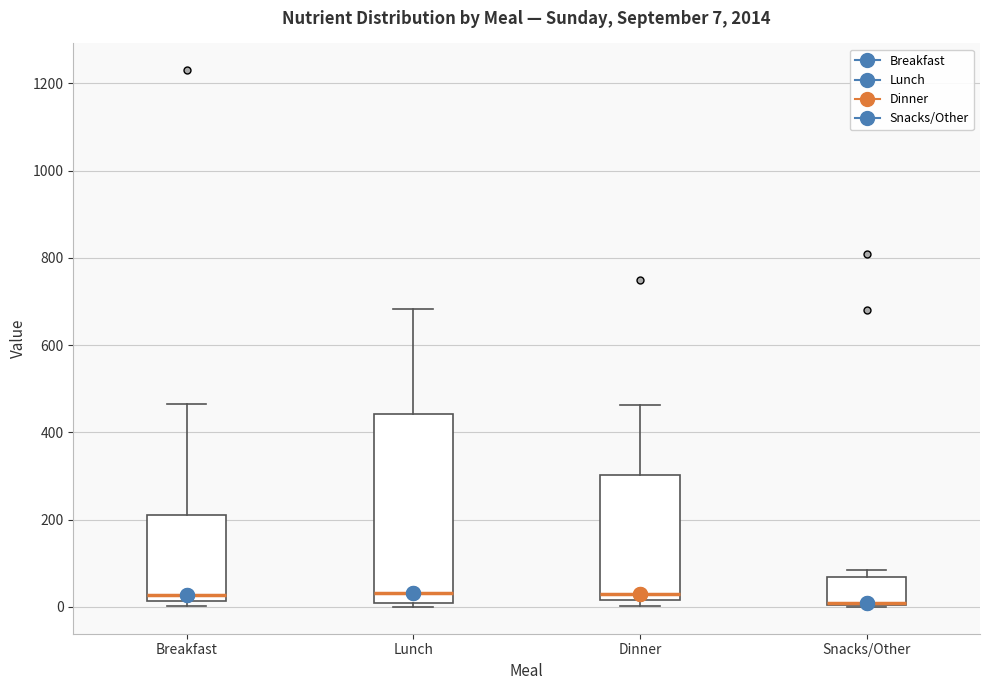

Which box is the tallest, from its lower edge to its upper edge?

Lunch